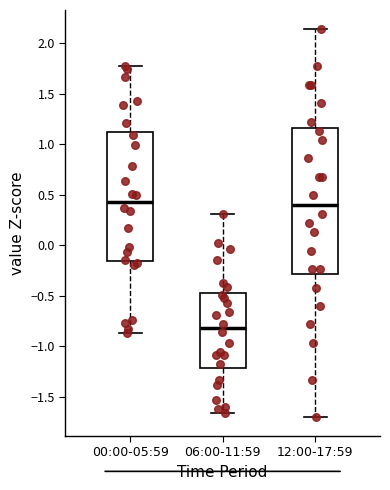

Which box is the tallest, from its lower edge to its upper edge?

12:00-17:59